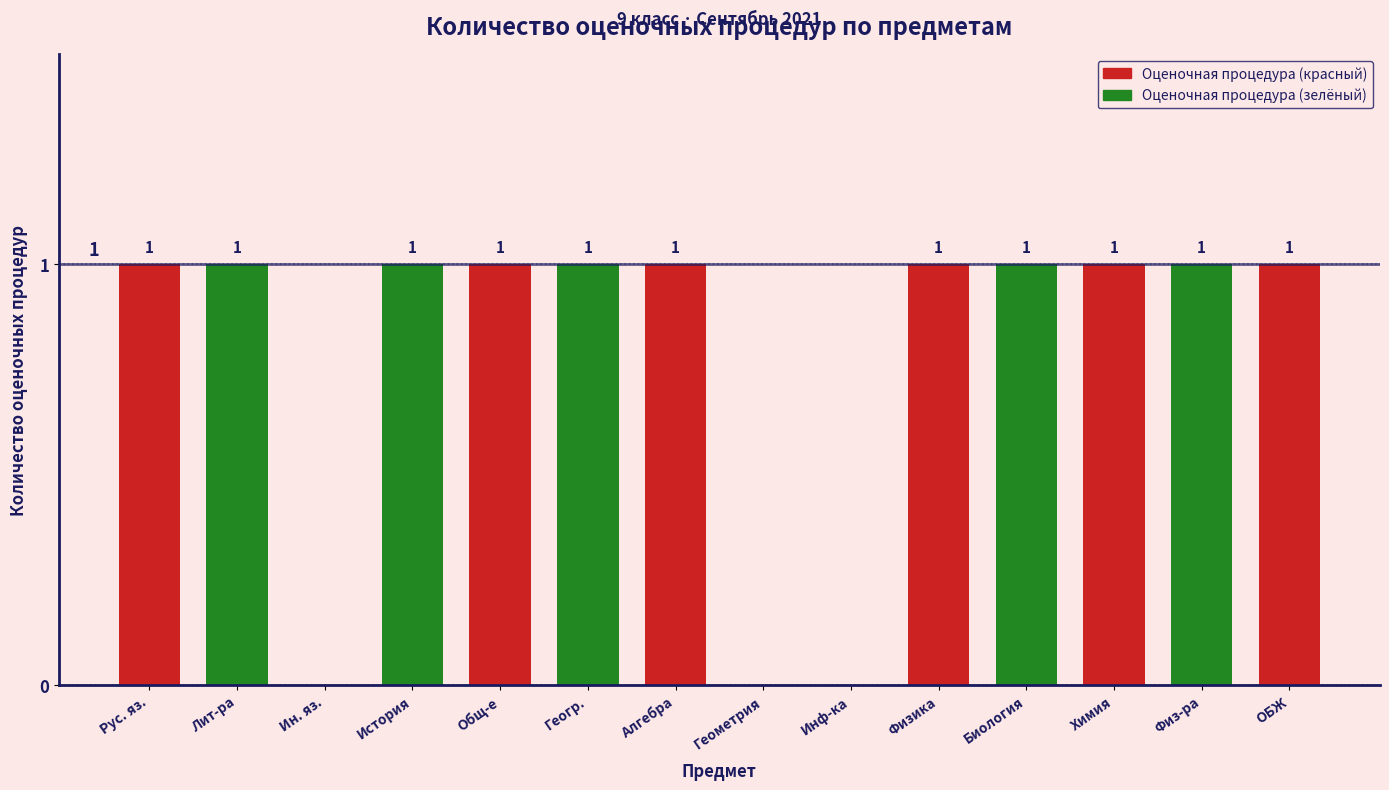

Reading right to left, what are all the values shown in this chart?

ОБЖ=1	Физ-ра=1	Химия=1	Биология=1	Физика=1	Инф-ка=0	Геометрия=0	Алгебра=1	Геогр.=1	Общ-е=1	История=1	Ин. яз.=0	Лит-ра=1	Рус. яз.=1